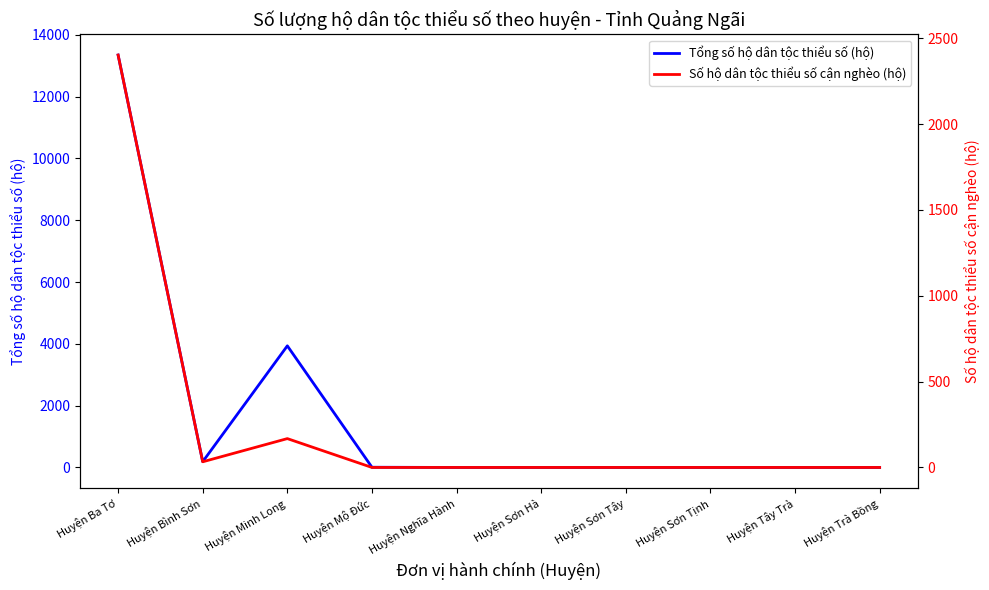

Which series changed the most between Huyện Sơn Tây and Huyện Sơn Tịnh?

Tổng số hộ dân tộc thiểu số (hộ)